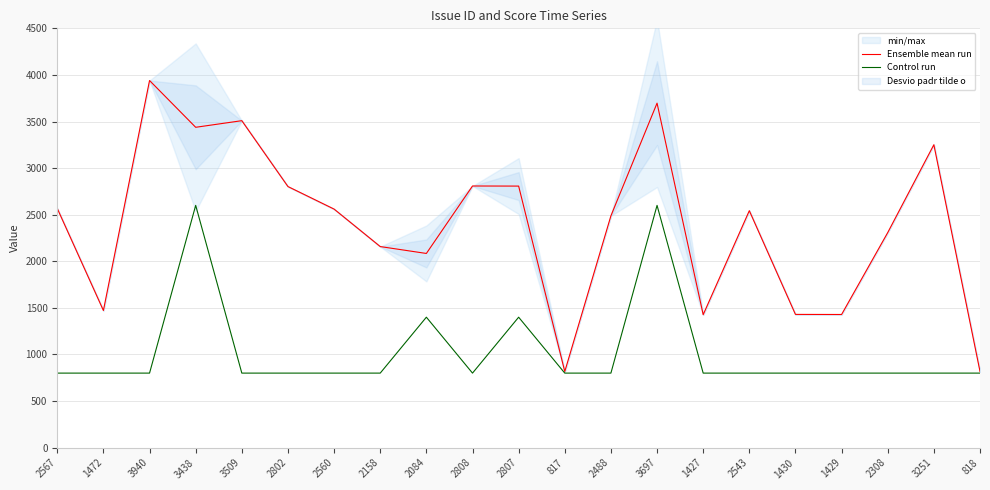

Where is the first local maximum for Ensemble mean run?

3940